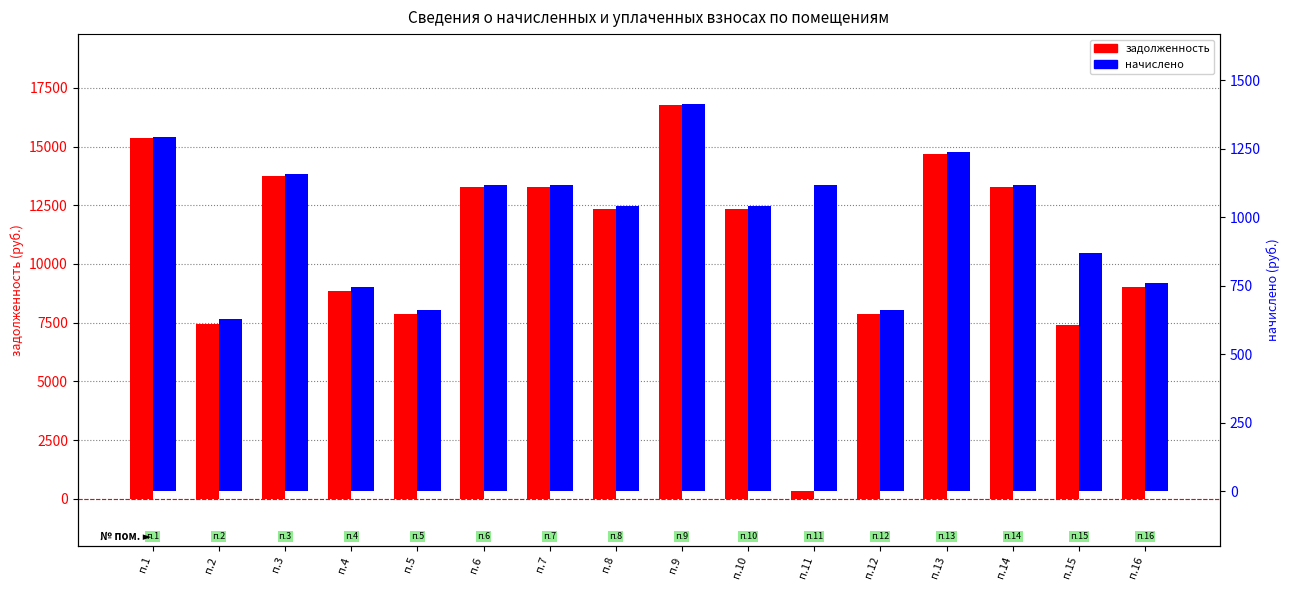

Are the bars horizontal?

No